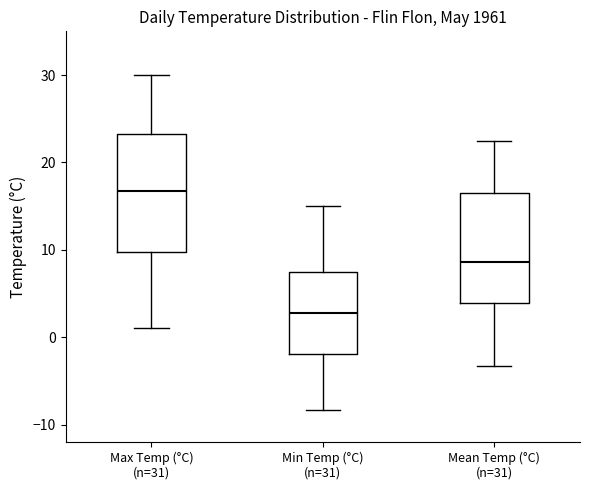

Reading left to right, transcribe this box plot: for each box, give where its median line is, the range the box spans, and where its two whiskers end, as read against the y-axis. The values are not printed on the chart, so give them approximately, as read against the axis.

Max Temp (°C) (n=31): median 17, box 10 to 23, whiskers 1 to 30
Min Temp (°C) (n=31): median 3, box -2 to 8, whiskers -8 to 15
Mean Temp (°C) (n=31): median 9, box 4 to 17, whiskers -3 to 23